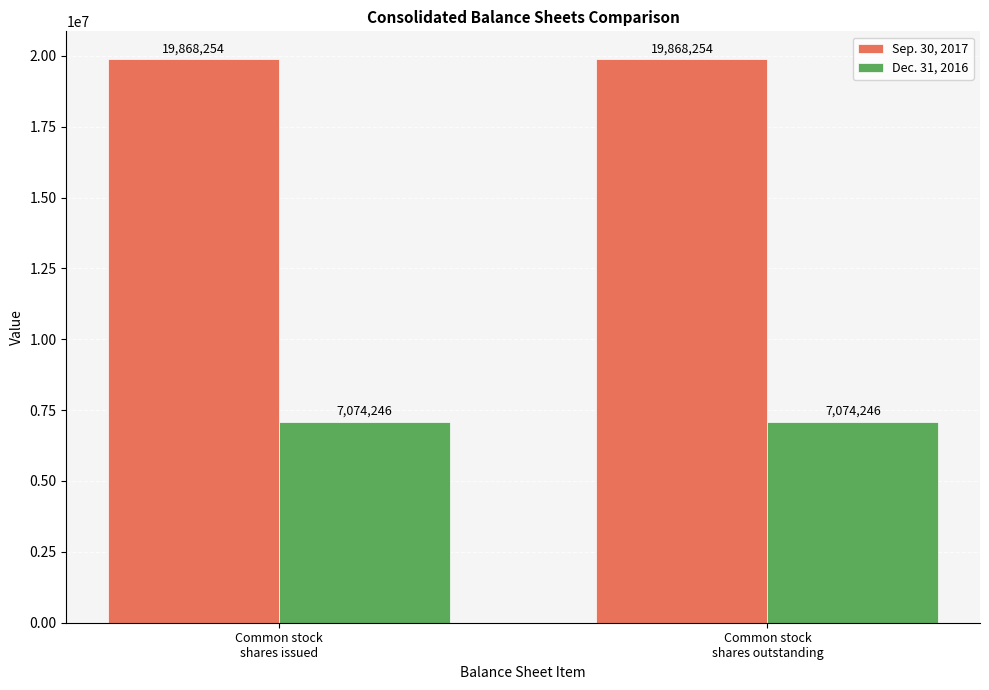

What is the label of the 1st bar from the right?

Common stock
shares outstanding